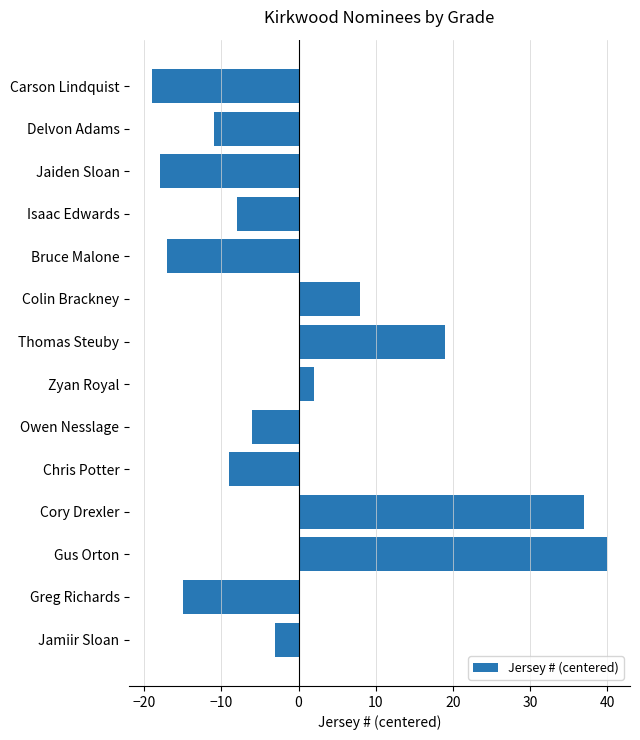

Reading top to bottom, what are all the values shown in this chart?

-19	-11	-18	-8	-17	8	19	2	-6	-9	37	40	-15	-3